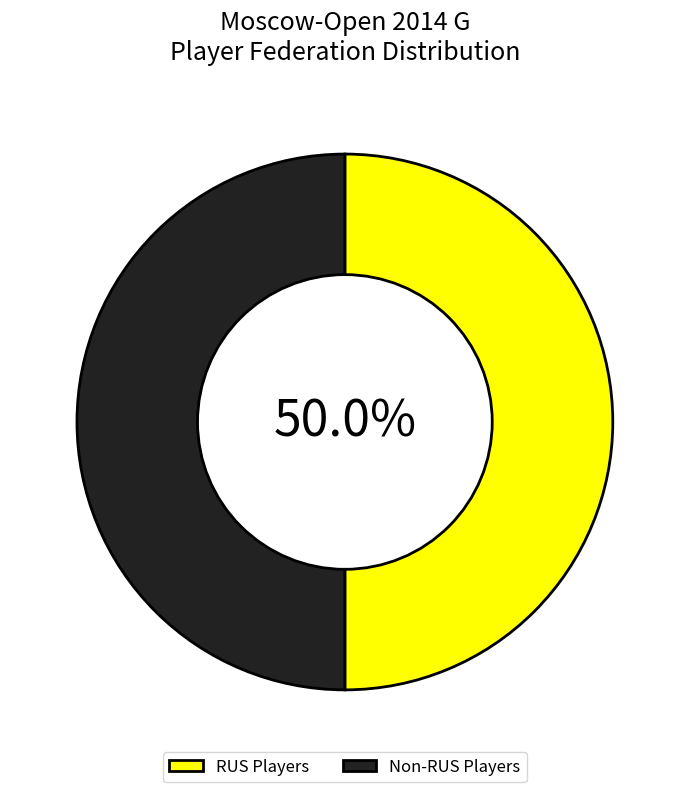

What is the ratio of the value at Non-RUS Players to the value at RUS Players?

1.0